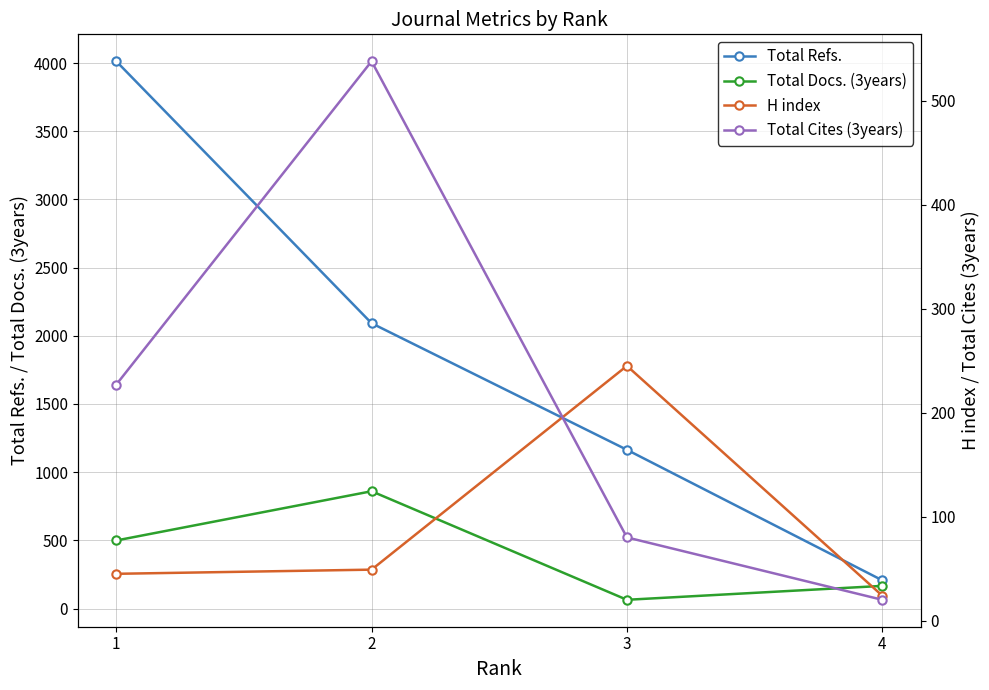

At which label is Total Refs. closest to 2110?

2